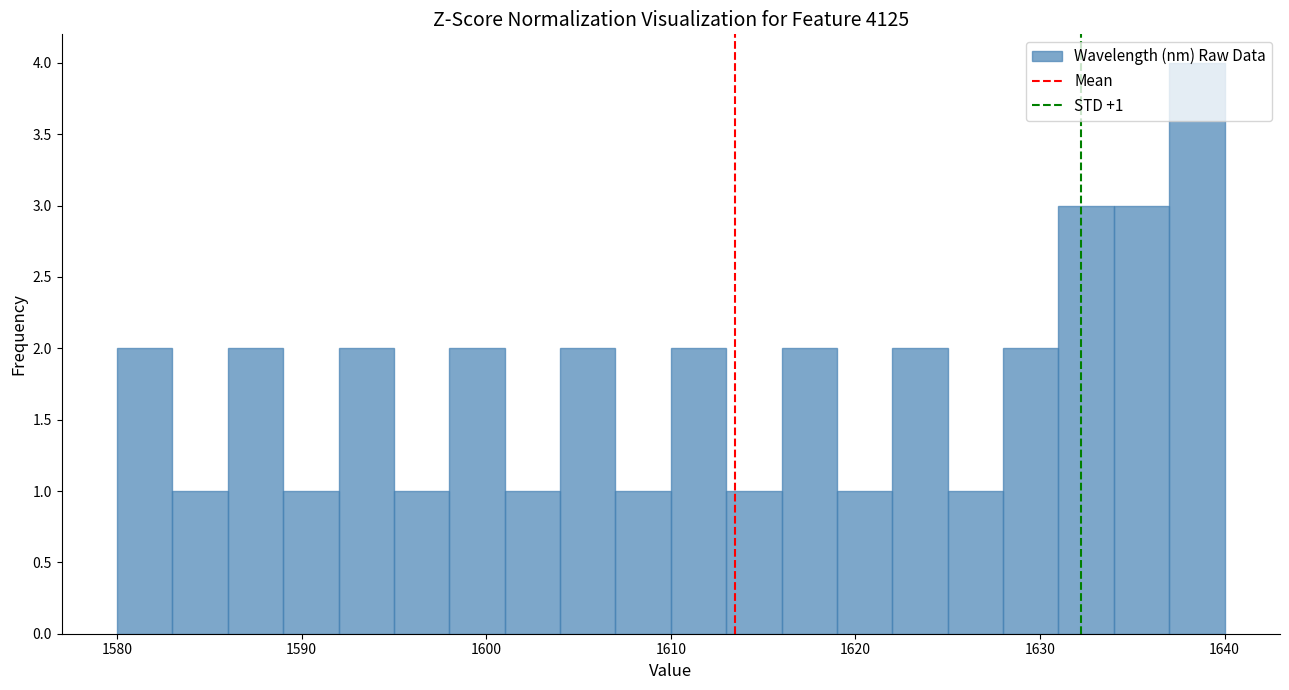

Read against the x-axis, roughly where is the centre of the tallest bar?

1639